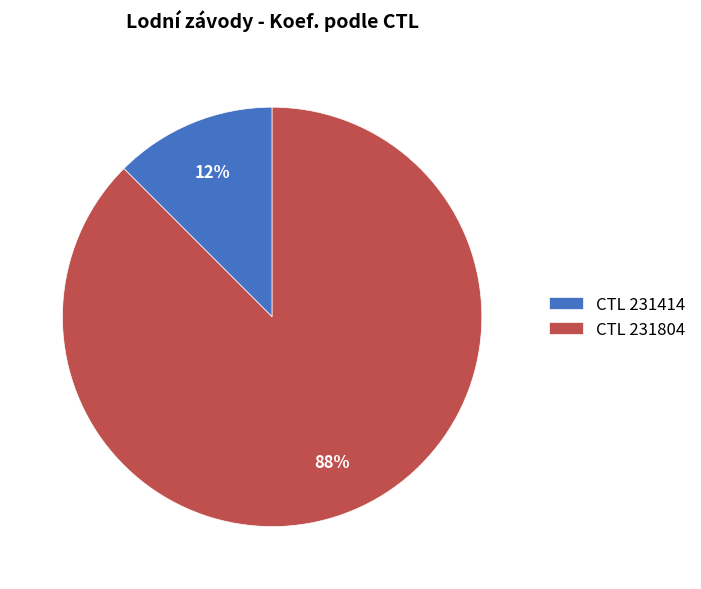

What is the smallest slice in the pie chart?

CTL 231414